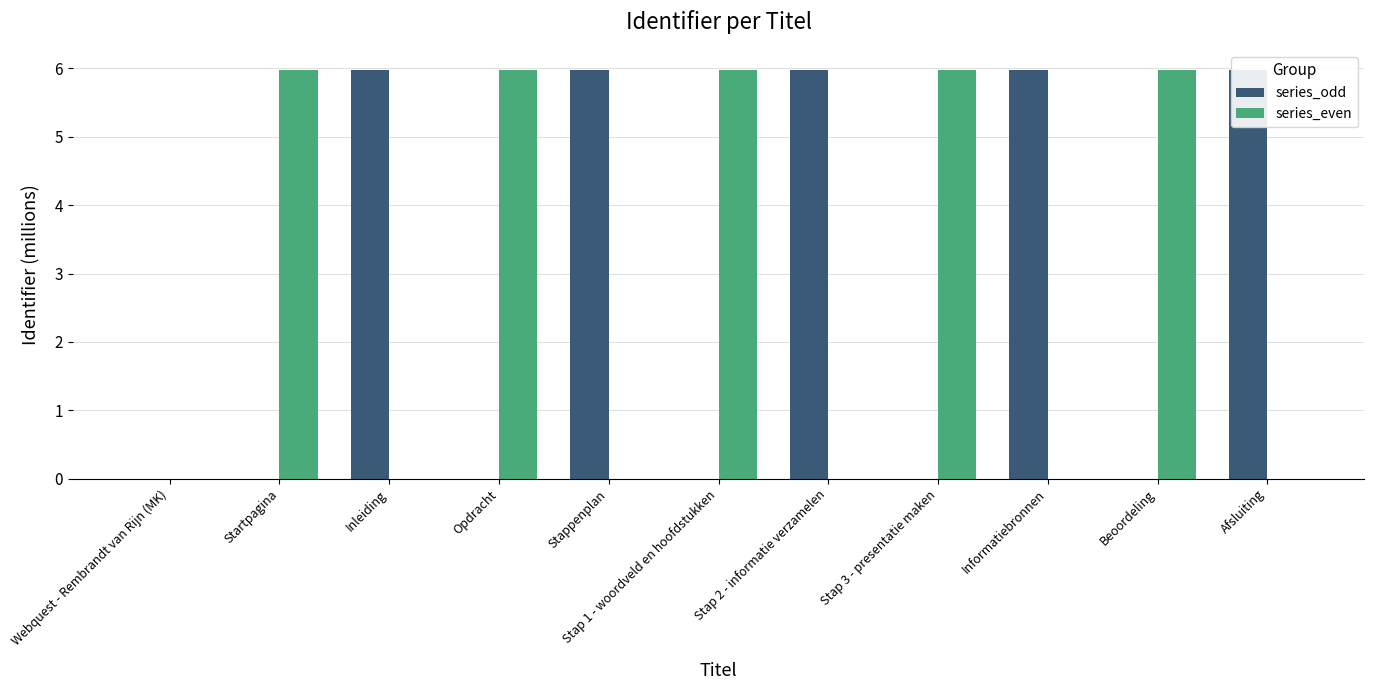

What is the average value of the series_even series?

2.7